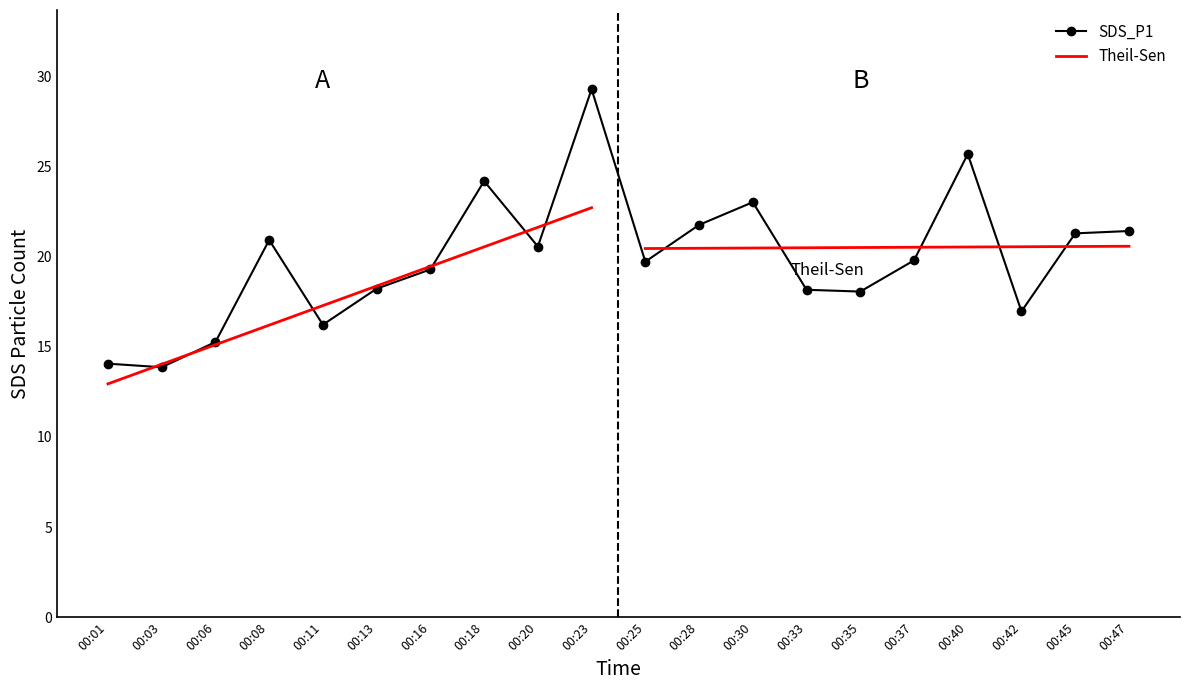

Reading right to left, list all the values displayed in this chart.

00:47=21.4	00:45=21.3	00:42=17.0	00:40=25.7	00:37=19.8	00:35=18.1	00:33=18.2	00:30=23.0	00:28=21.8	00:25=19.7	00:23=29.3	00:20=20.6	00:18=24.2	00:16=19.3	00:13=18.2	00:11=16.2	00:08=20.9	00:06=15.3	00:03=13.9	00:01=14.1